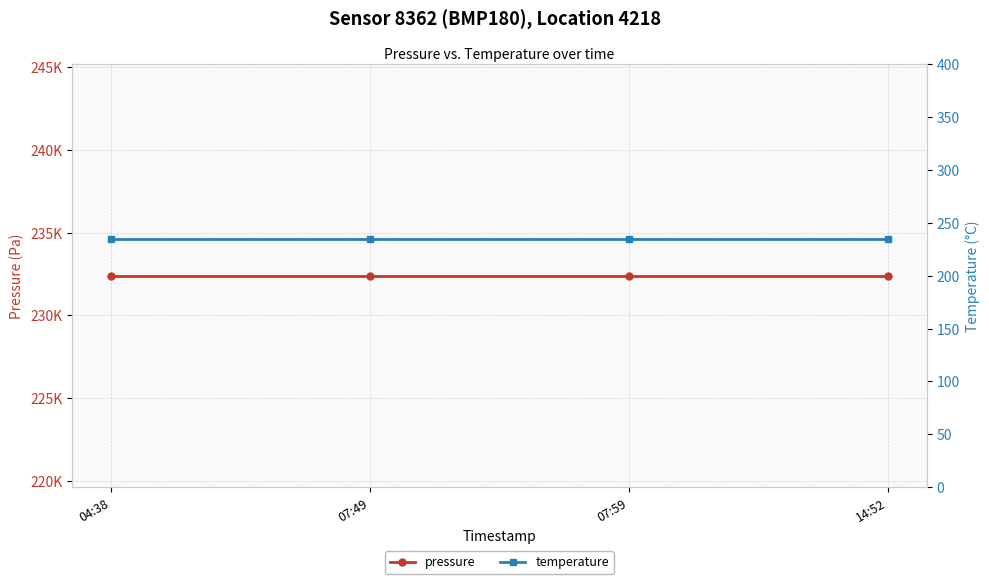

True or false: pressure and temperature cross at least once.

False